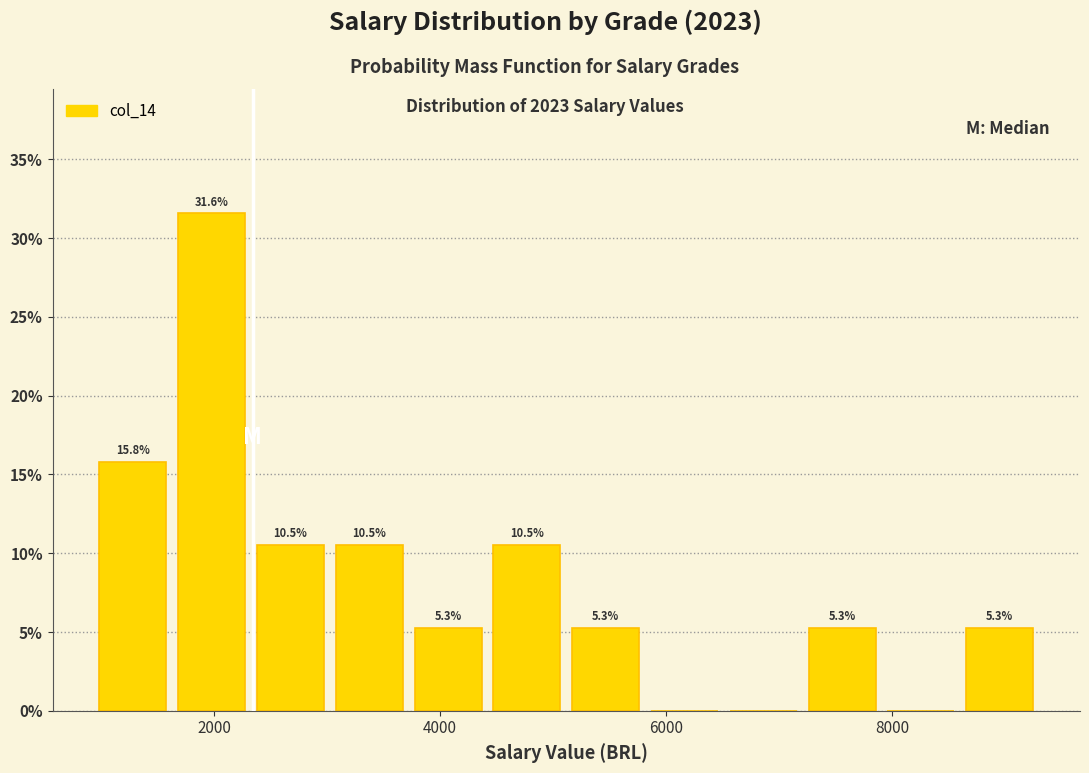

Read against the x-axis, roughly where is the centre of the tallest bar?

2000